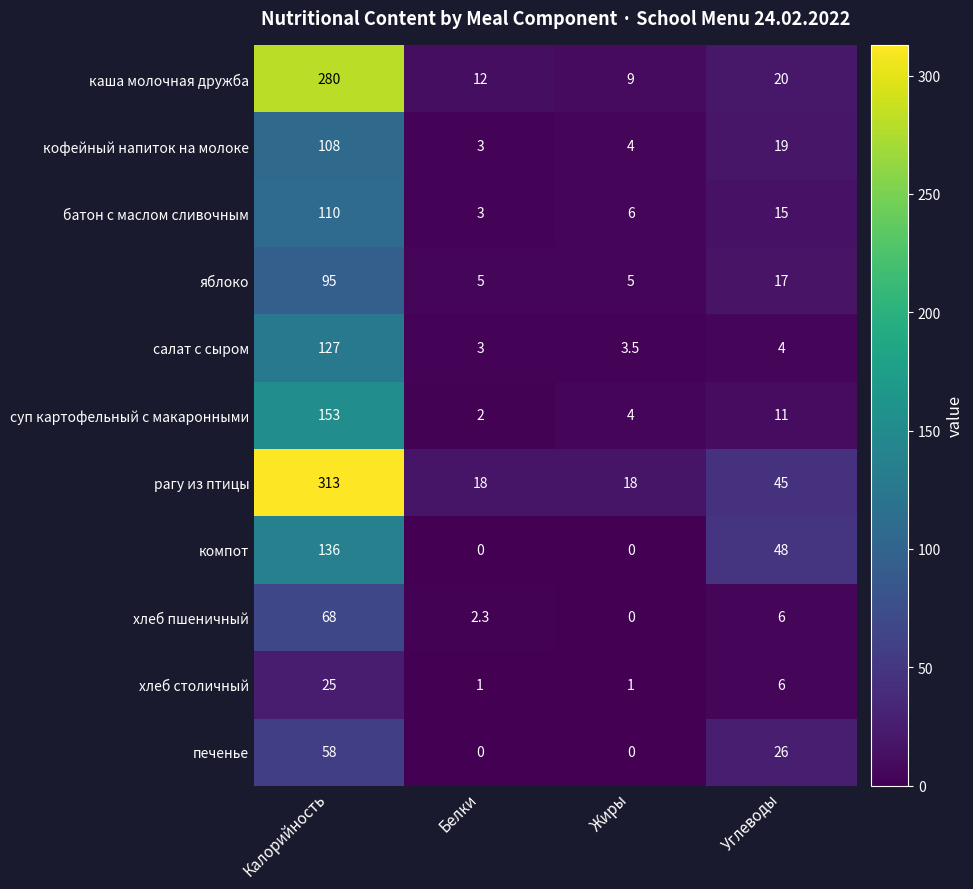

Between Калорийность and Жиры, which series saw the biggest shift?

рагу из птицы